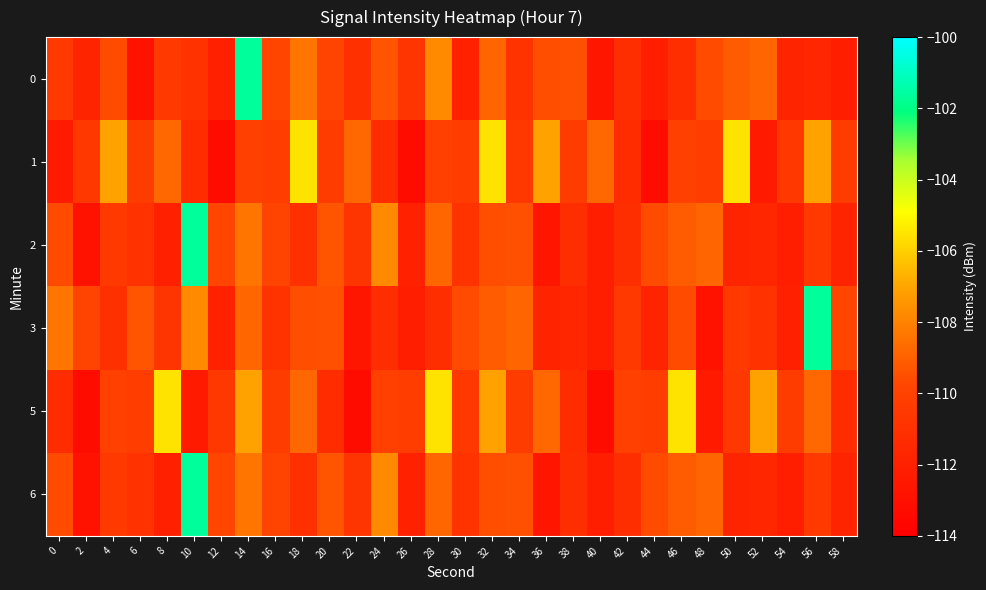

Reading right to left, list all the values displayed in this chart.

0: 58=-112.1	56=-111.7	54=-111.8	52=-108.8	50=-109.1	48=-109.6	46=-111.1	44=-112.0	42=-111.2	40=-112.6	38=-109.5	36=-109.5	34=-110.8	32=-108.8	30=-112.0	28=-107.8	26=-110.8	24=-109.3	22=-111.0	20=-109.8	18=-108.4	16=-109.8	14=-101.7	12=-112.0	10=-110.9	8=-110.5	6=-112.8	4=-109.6	2=-111.8	0=-110.5
1: 58=-110.3	56=-107.1	54=-110.6	52=-112.4	50=-105.5	48=-110.2	46=-110.0	44=-113.2	42=-111.3	40=-108.8	38=-110.3	36=-107.1	34=-110.6	32=-105.5	30=-110.2	28=-110.0	26=-113.2	24=-111.3	22=-108.8	20=-110.3	18=-105.5	16=-110.2	14=-110.0	12=-113.2	10=-111.3	8=-108.8	6=-110.3	4=-107.1	2=-110.6	0=-112.4
2: 58=-111.8	56=-110.5	54=-112.1	52=-111.7	50=-111.8	48=-108.8	46=-109.1	44=-109.6	42=-111.1	40=-112.0	38=-111.2	36=-112.6	34=-109.5	32=-109.5	30=-110.8	28=-108.8	26=-112.0	24=-107.8	22=-110.8	20=-109.3	18=-111.0	16=-109.8	14=-108.4	12=-109.8	10=-101.7	8=-112.0	6=-110.9	4=-110.5	2=-112.8	0=-109.6
3: 58=-109.8	56=-101.7	54=-112.0	52=-110.9	50=-110.5	48=-112.8	46=-109.6	44=-111.8	42=-110.5	40=-112.1	38=-111.7	36=-111.8	34=-108.8	32=-109.1	30=-109.6	28=-111.1	26=-112.0	24=-111.2	22=-112.6	20=-109.5	18=-109.5	16=-110.8	14=-108.8	12=-112.0	10=-107.8	8=-110.8	6=-109.3	4=-111.0	2=-109.8	0=-108.4
5: 58=-111.3	56=-108.8	54=-110.3	52=-107.1	50=-110.6	48=-112.4	46=-105.5	44=-110.2	42=-110.0	40=-113.2	38=-111.3	36=-108.8	34=-110.3	32=-107.1	30=-110.6	28=-105.5	26=-110.2	24=-110.0	22=-113.2	20=-111.3	18=-108.8	16=-110.3	14=-107.1	12=-110.6	10=-112.4	8=-105.5	6=-110.2	4=-110.0	2=-113.2	0=-111.3
6: 58=-111.8	56=-110.5	54=-112.1	52=-111.7	50=-111.8	48=-108.8	46=-109.1	44=-109.6	42=-111.1	40=-112.0	38=-111.2	36=-112.6	34=-109.5	32=-109.5	30=-110.8	28=-108.8	26=-112.0	24=-107.8	22=-110.8	20=-109.3	18=-111.0	16=-109.8	14=-108.4	12=-109.8	10=-101.7	8=-112.0	6=-110.9	4=-110.5	2=-112.8	0=-109.6